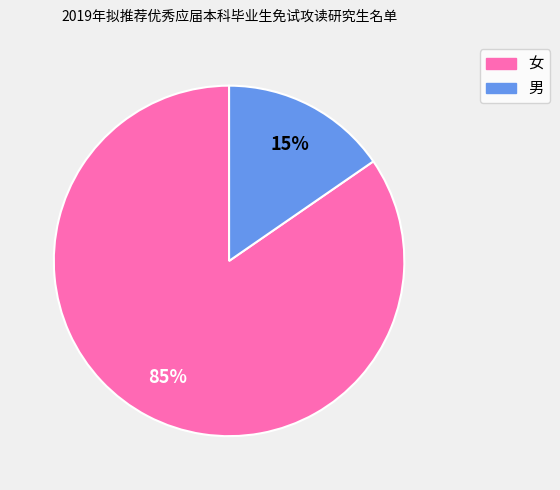

To the nearest percent, what portion does 女 represent?

85%